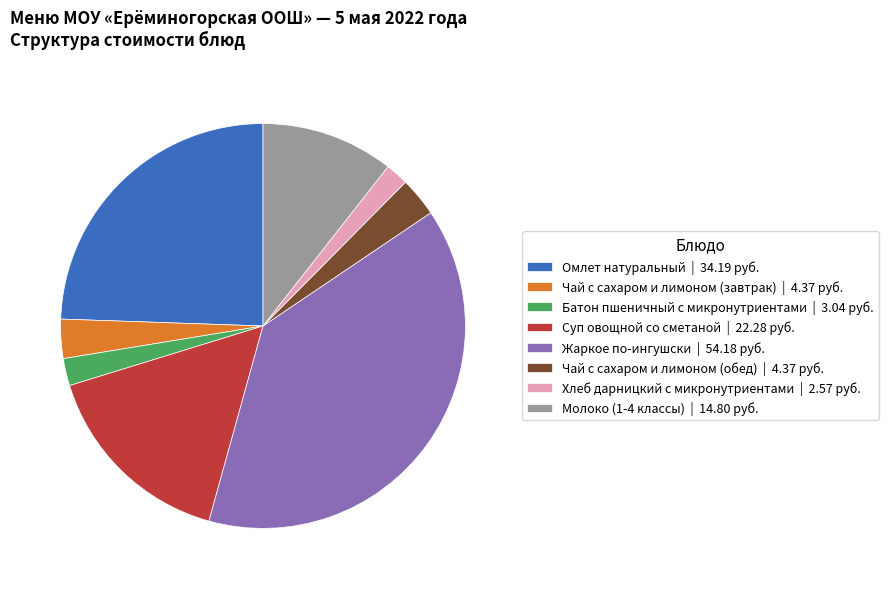

What is the ratio of the value at Омлет натуральный | 34.19 руб. to the value at Суп овощной со сметаной | 22.28 руб.?

1.5